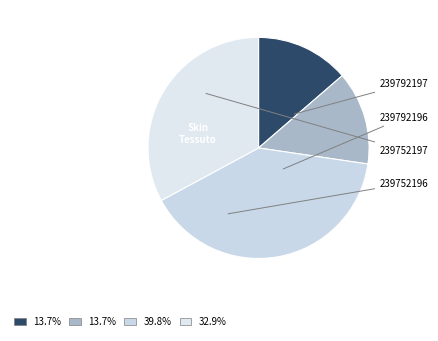

Is the sum of 239792196 and 239752197 greater than half?

Yes